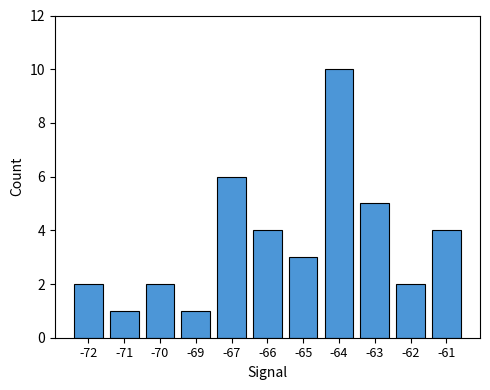

Reading right to left, extract all data points from this chart.

4	2	5	10	3	4	6	1	2	1	2